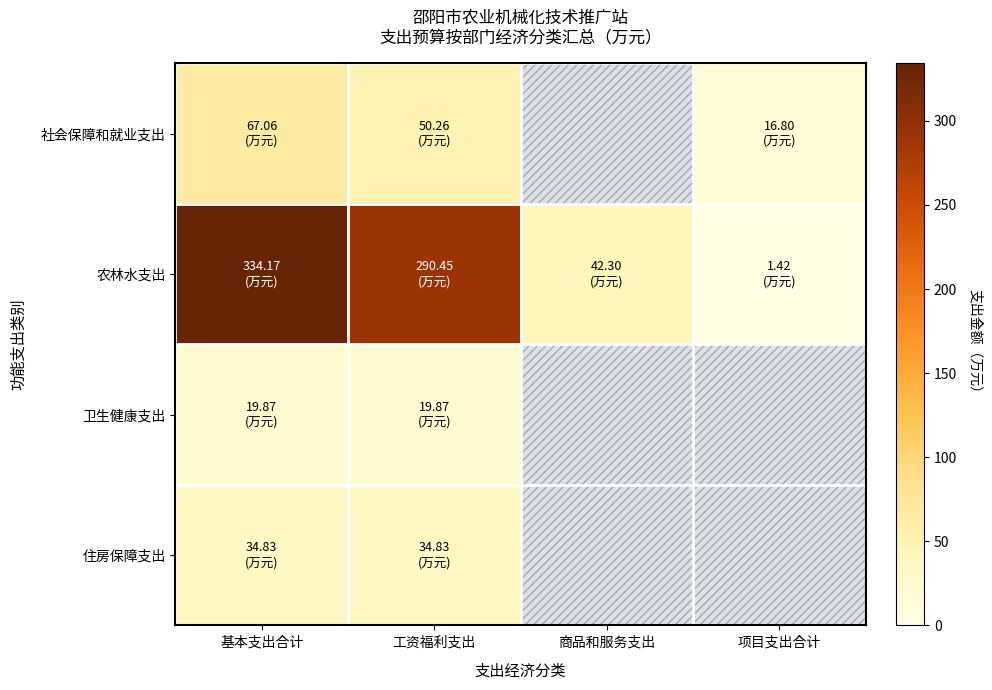

How many distinct data groups are displayed?

4